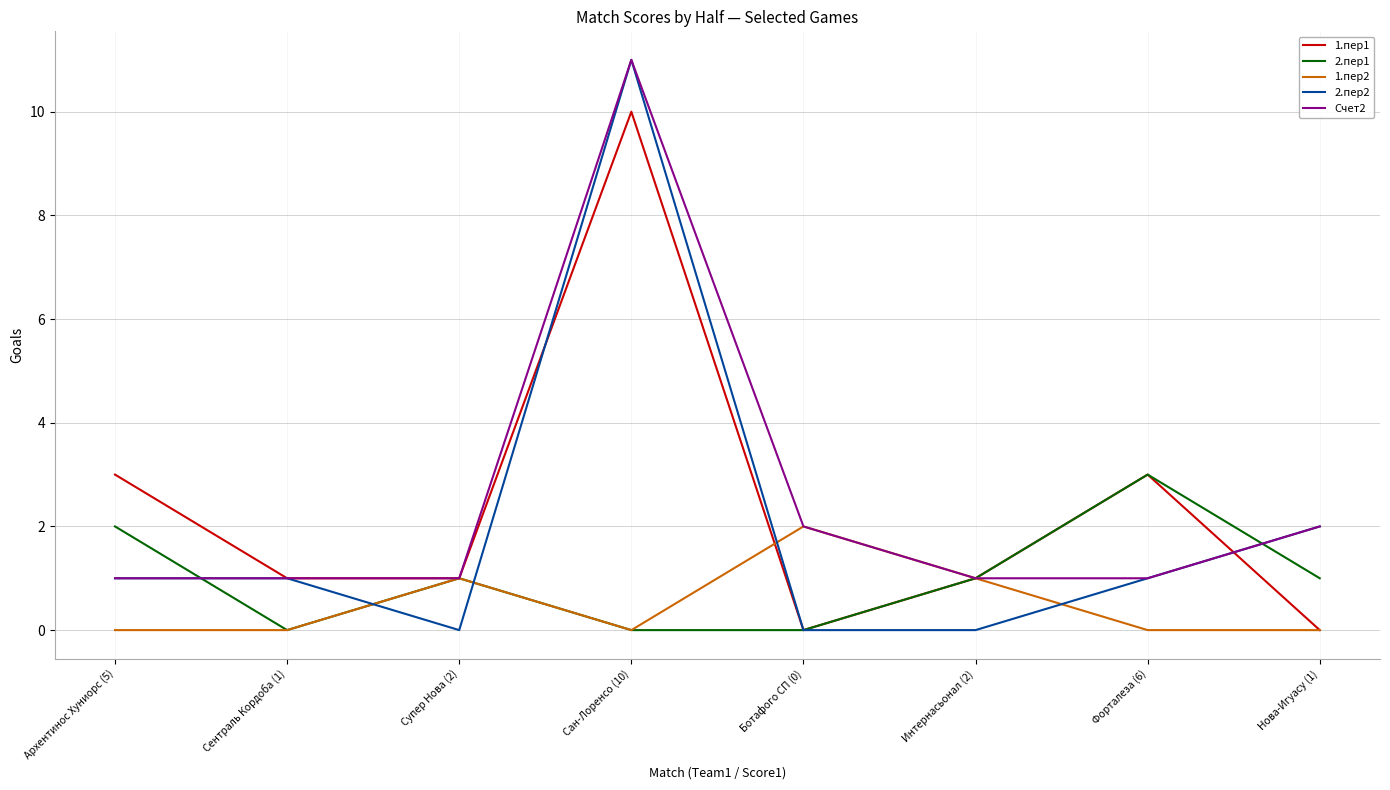

Where is the first local minimum for 2.пер2?

Супер Нова (2)